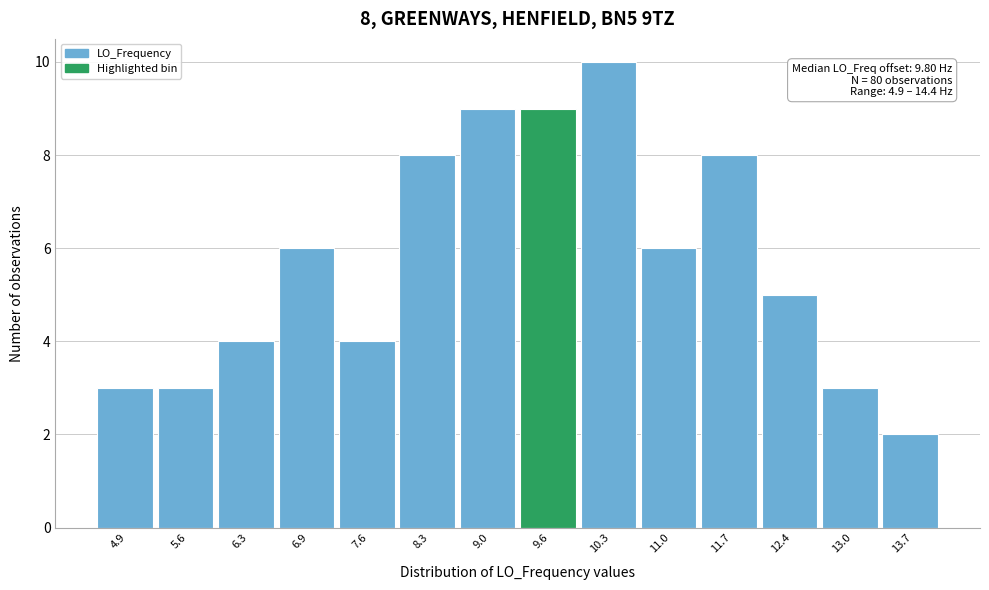

Reading left to right, list all the values displayed in this chart.

4.9=3	5.6=3	6.3=4	6.9=6	7.6=4	8.3=8	9.0=9	9.6=9	10.3=10	11.0=6	11.7=8	12.4=5	13.0=3	13.7=2